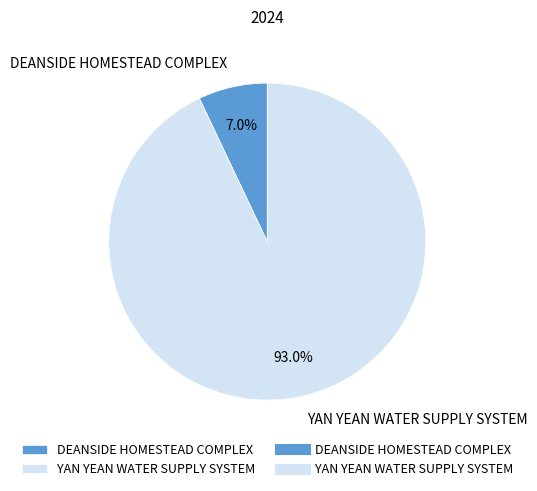

Rank the categories by value from highest to lowest.

YAN YEAN WATER SUPPLY SYSTEM, DEANSIDE HOMESTEAD COMPLEX